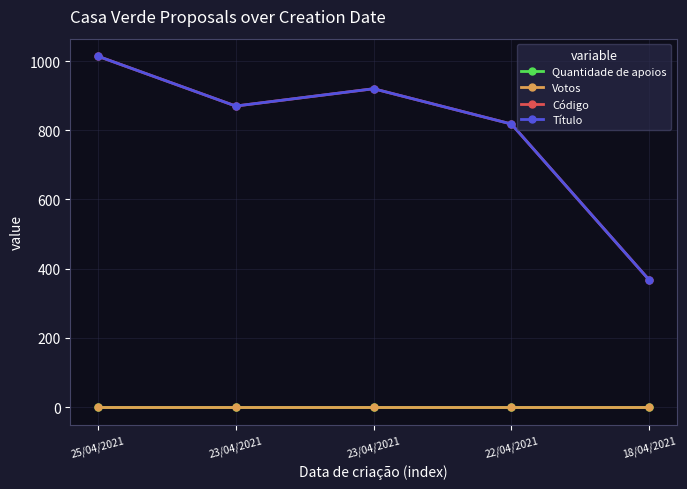

What are all the series names shown in the legend?

Quantidade de apoios, Votos, Código, Título